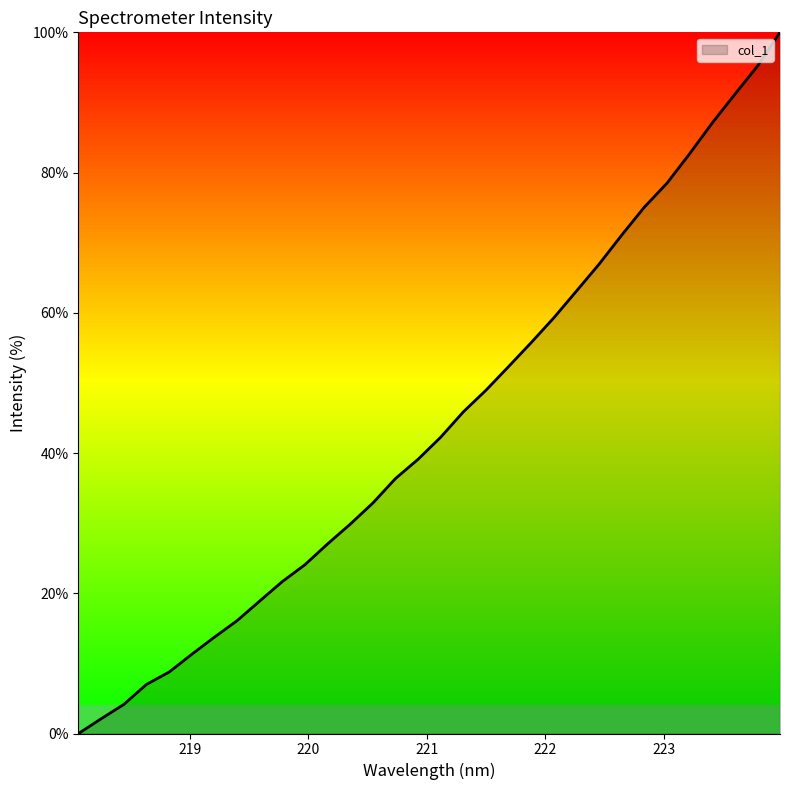

What is the maximum value shown in the chart?

100.0